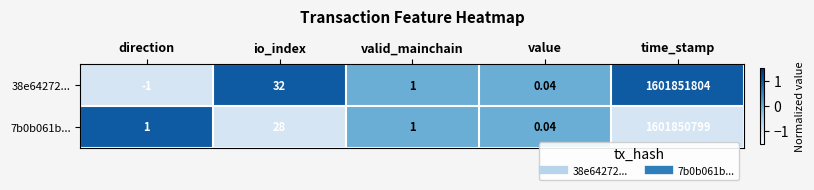

Where is 38e64272... nearest to the value 800925901?

io_index